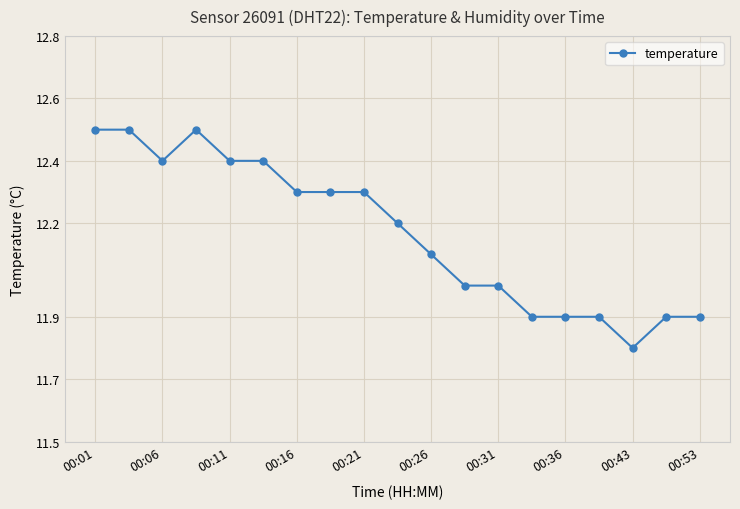

What is the smallest value displayed?

11.8